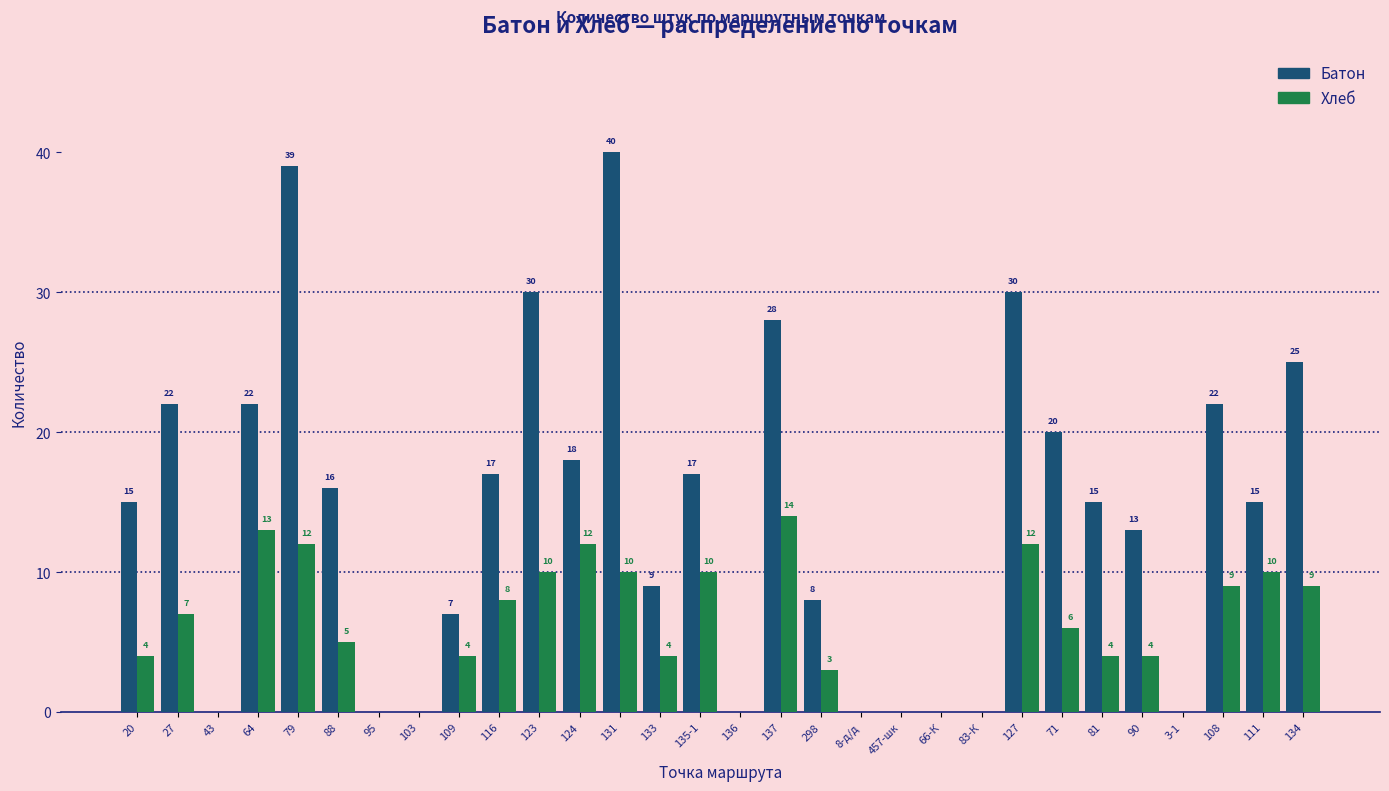

Reading left to right, list all the values displayed in this chart.

Батон: 20=15	27=22	43=0	64=22	79=39	88=16	95=0	103=0	109=7	116=17	123=30	124=18	131=40	133=9	135-1=17	136=0	137=28	298=8	8-д/д=0	457-шк=0	66-К=0	83-К=0	127=30	71=20	81=15	90=13	3-1=0	108=22	111=15	134=25
Хлеб: 20=4	27=7	43=0	64=13	79=12	88=5	95=0	103=0	109=4	116=8	123=10	124=12	131=10	133=4	135-1=10	136=0	137=14	298=3	8-д/д=0	457-шк=0	66-К=0	83-К=0	127=12	71=6	81=4	90=4	3-1=0	108=9	111=10	134=9